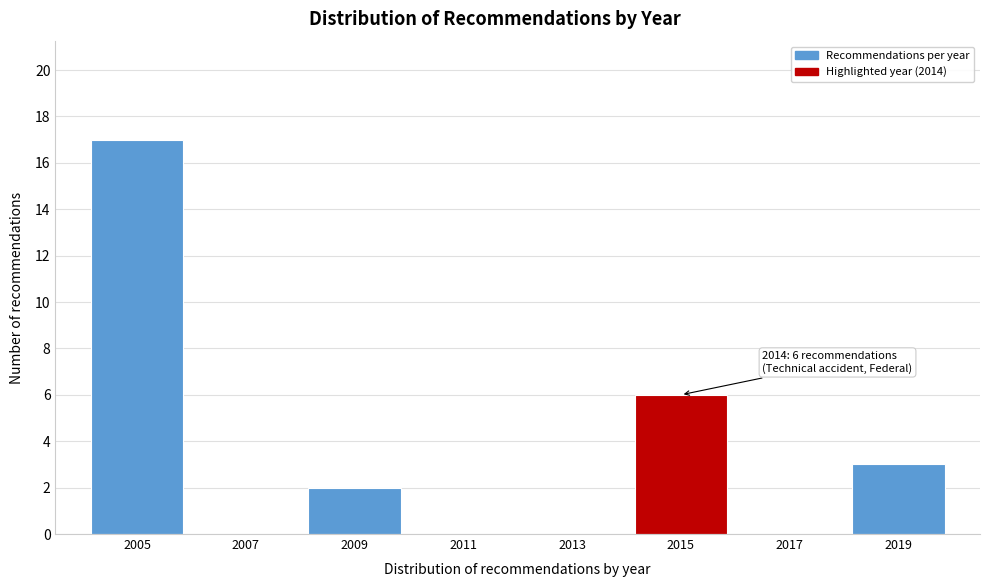

Which range on the x-axis has the tallest bar?

2004 to 2006